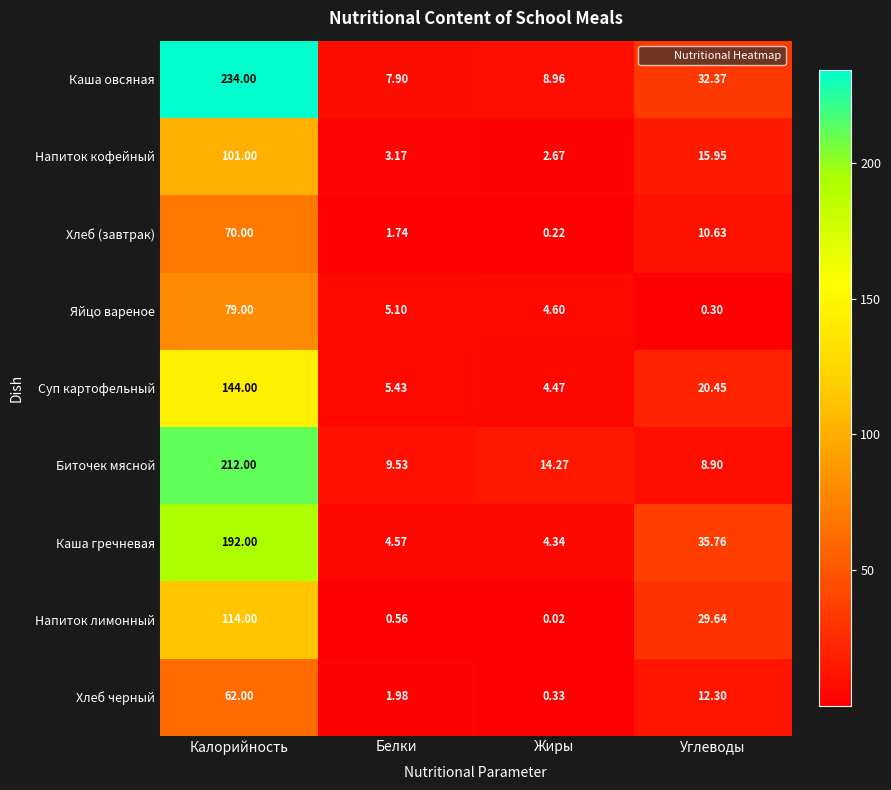

Where is Хлеб черный nearest to the value 31?

Углеводы